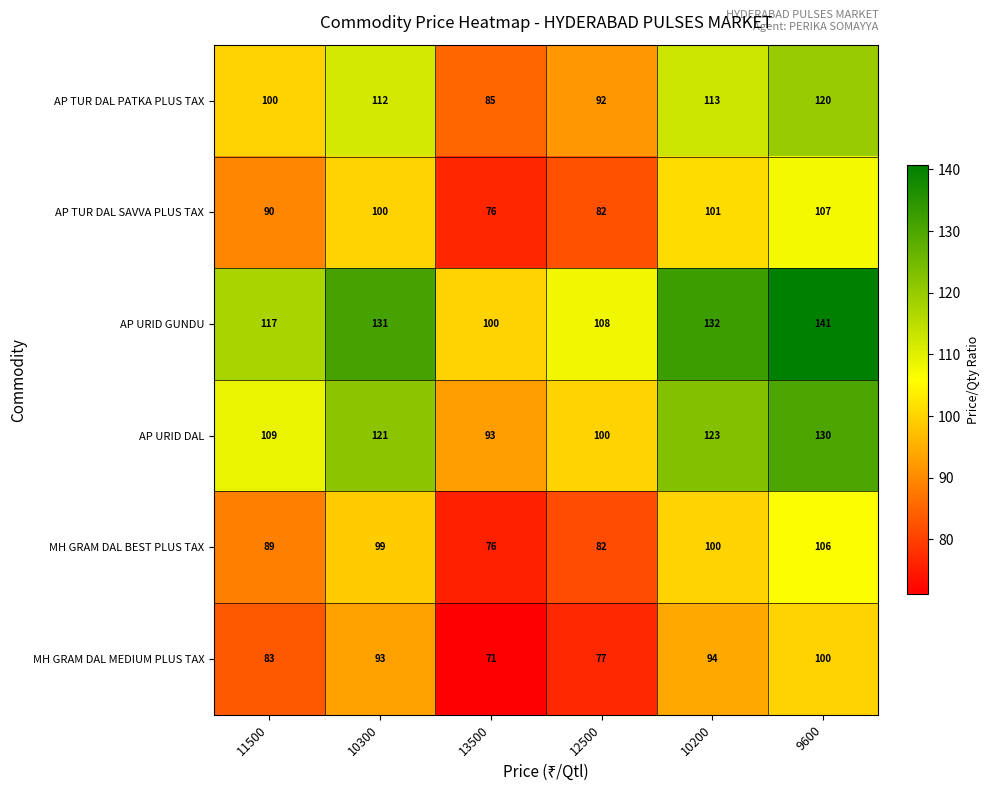

Which category has the lowest value across all series?

13500